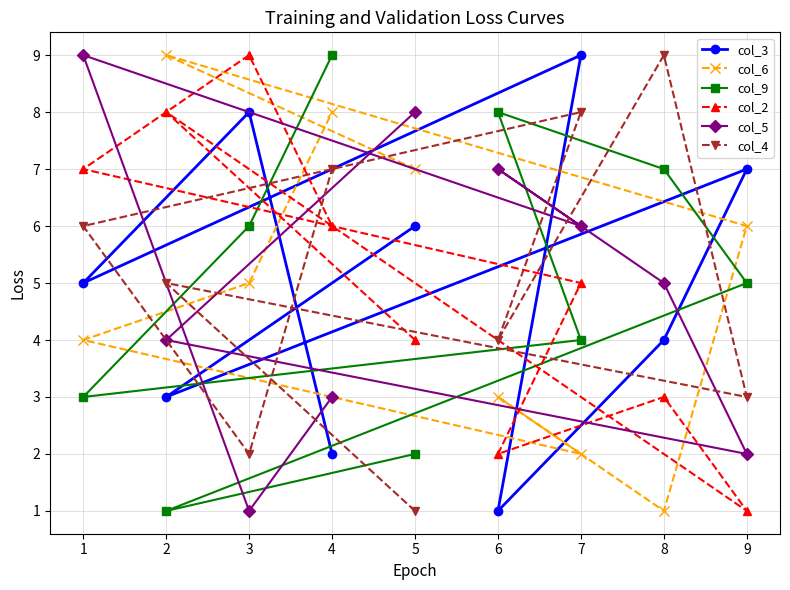

Reading left to right, what are all the values shown in this chart?

col_3: 1=5	2=3	3=8	4=2	5=6	6=1	7=9	8=4	9=7
col_6: 1=4	2=9	3=5	4=8	5=7	6=3	7=2	8=1	9=6
col_9: 1=3	2=1	3=6	4=9	5=2	6=8	7=4	8=7	9=5
col_2: 1=7	2=8	3=9	4=6	5=4	6=2	7=5	8=3	9=1
col_5: 1=9	2=4	3=1	4=3	5=8	6=7	7=6	8=5	9=2
col_4: 1=6	2=5	3=2	4=7	5=1	6=4	7=8	8=9	9=3